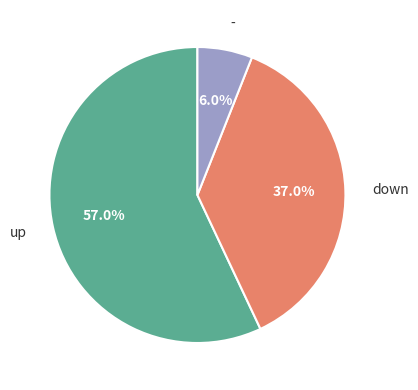

Which has a higher value, up or -?

up